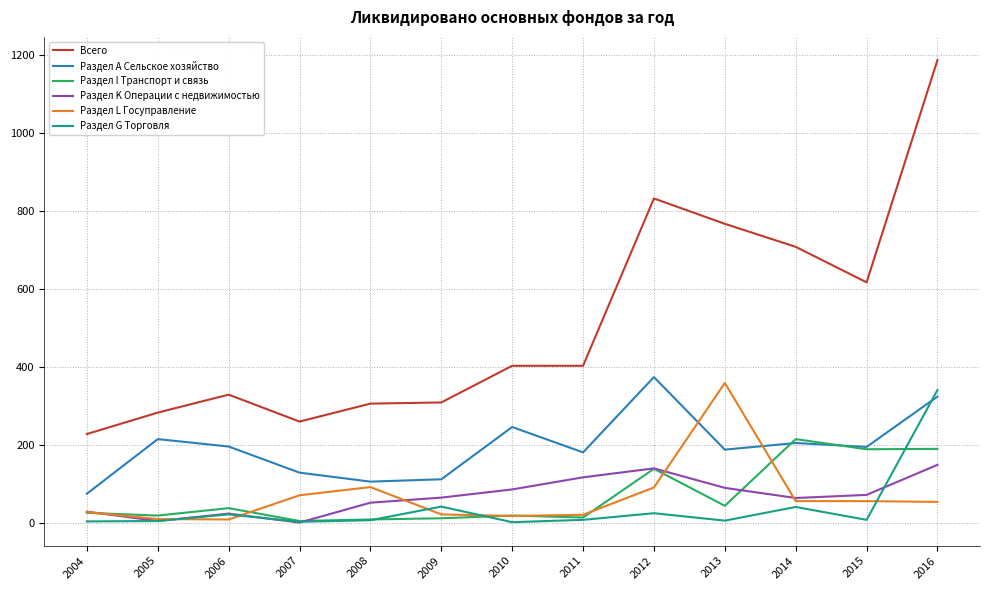

Which category has the lowest value in the Всего series?

2004